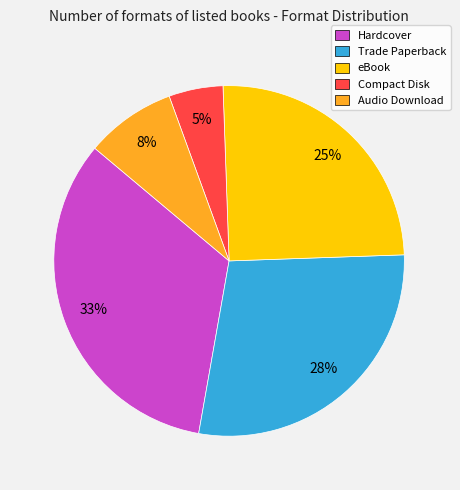

Does any single category account for the majority?

No